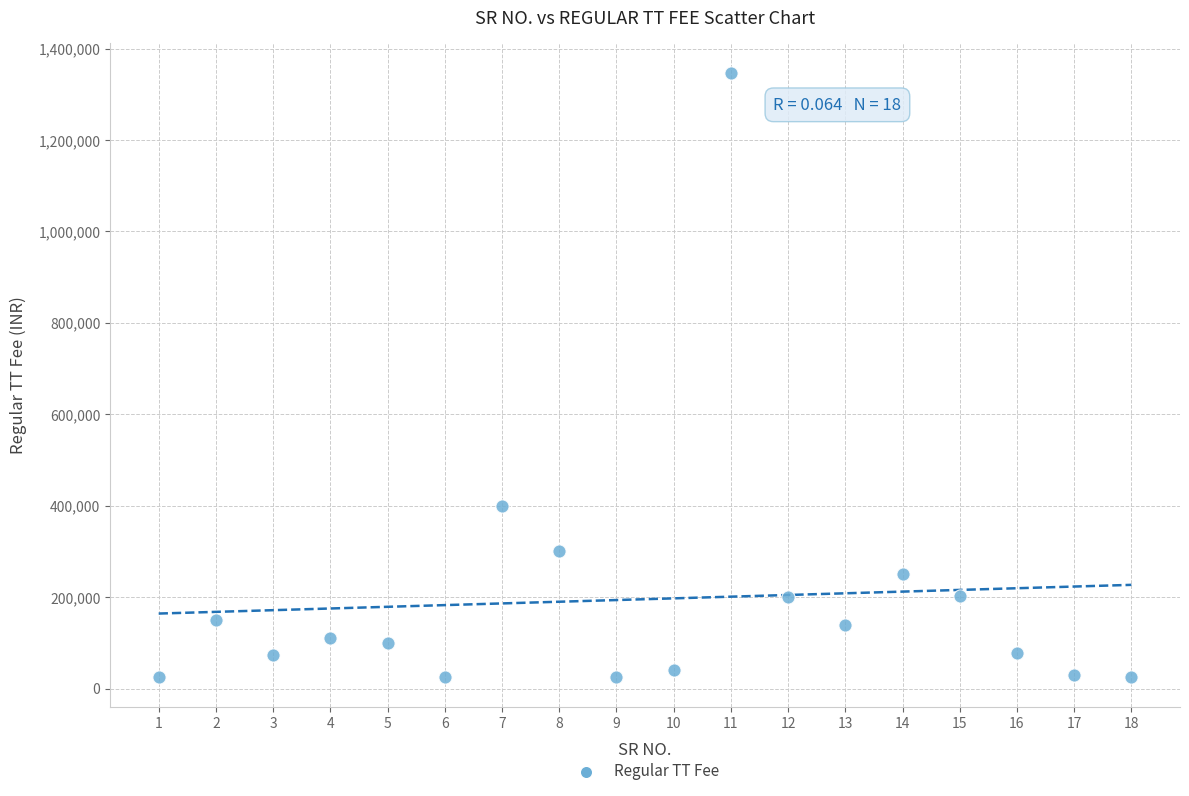

What is the range of Y values (max minus min)?

1320936